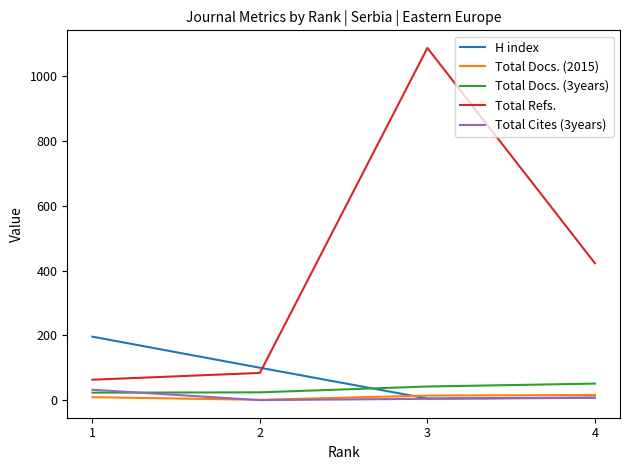

Where does the H index series first go above 100?

1